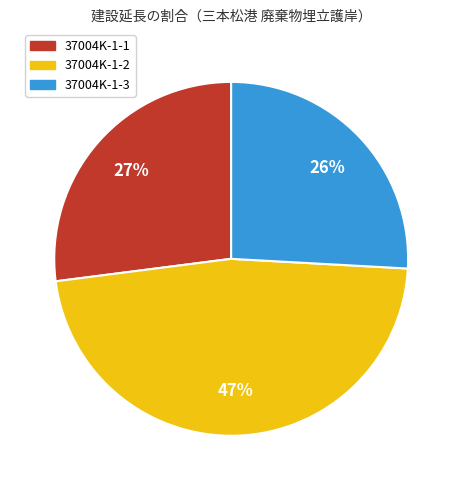

Between 37004K-1-1 and 37004K-1-3, which is larger?

37004K-1-1